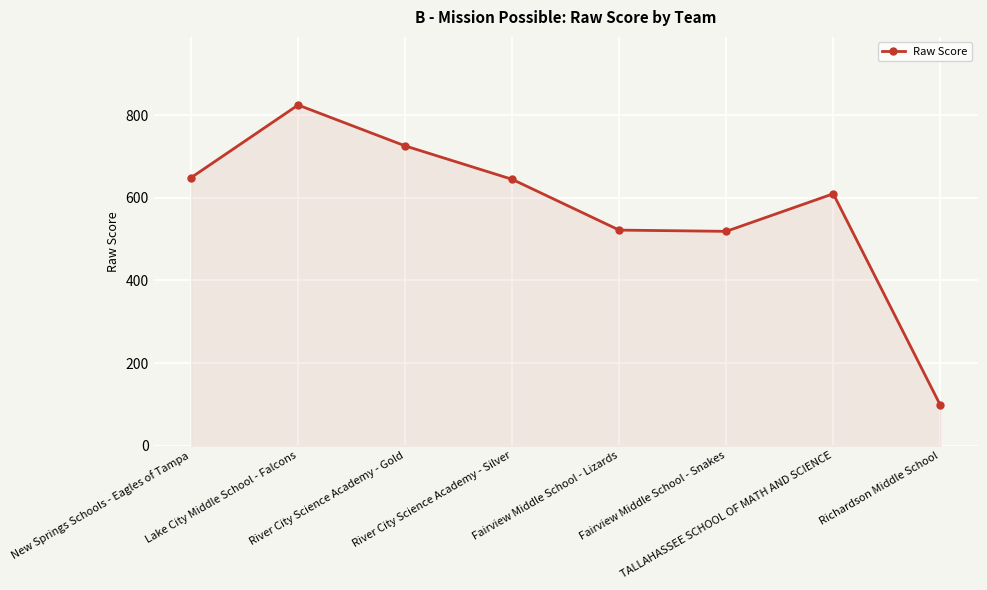

What is the maximum value shown in the chart?

825